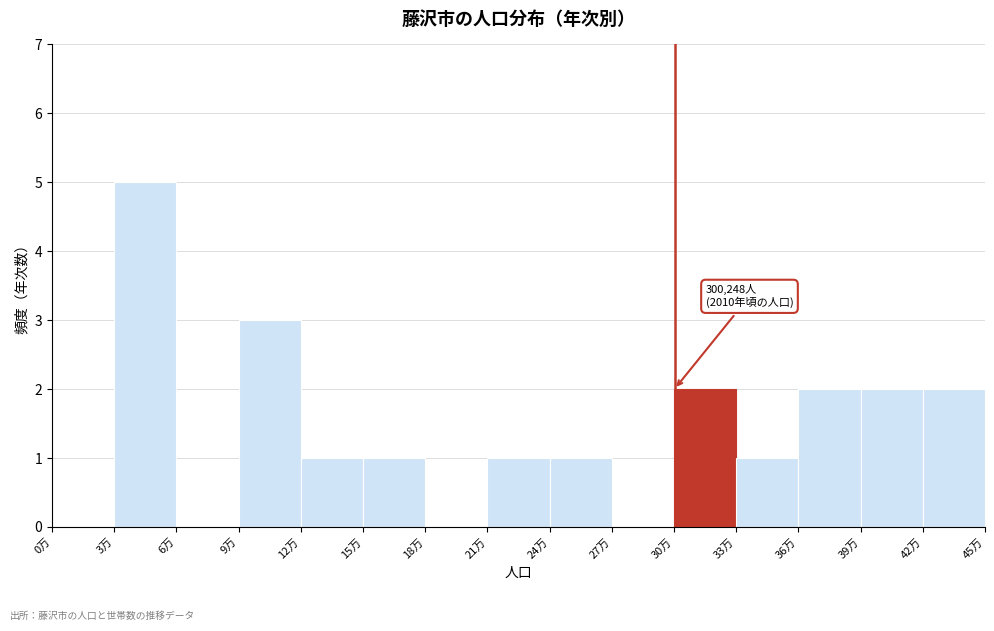

Reading left to right, what are all the values shown in this chart?

0万=0	3万=5	6万=0	9万=3	12万=1	15万=1	18万=0	21万=1	24万=1	27万=0	30万=2	33万=1	36万=2	39万=2	42万=2